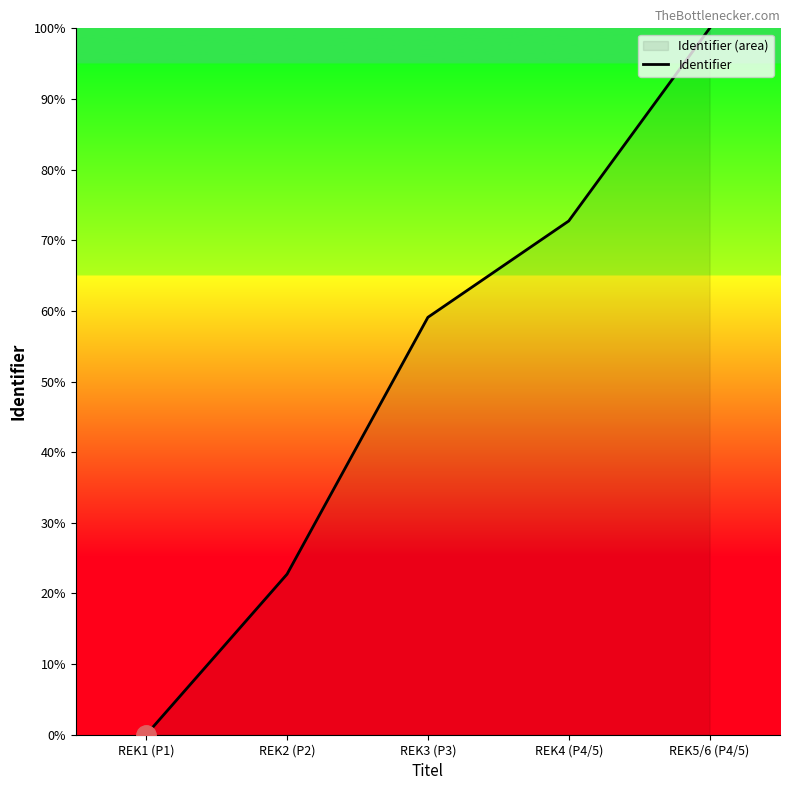

Between REK4 (P4/5) and REK3 (P3), which is larger?

REK4 (P4/5)